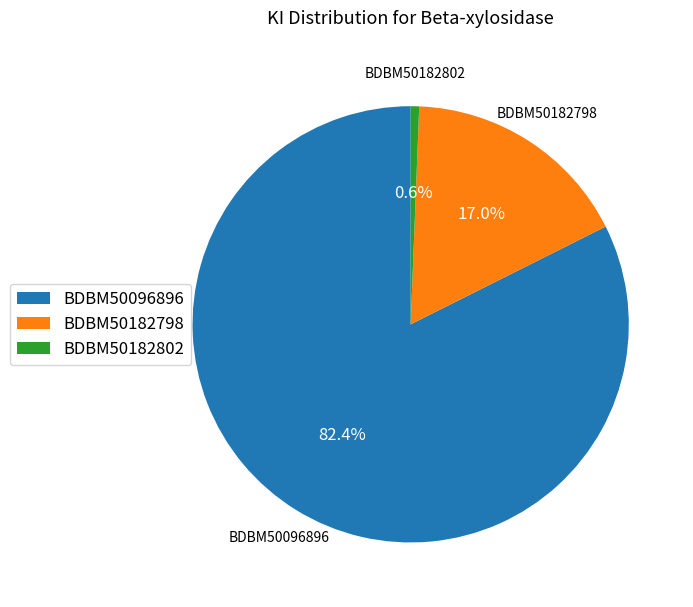

Which slice is the smallest?

BDBM50182802